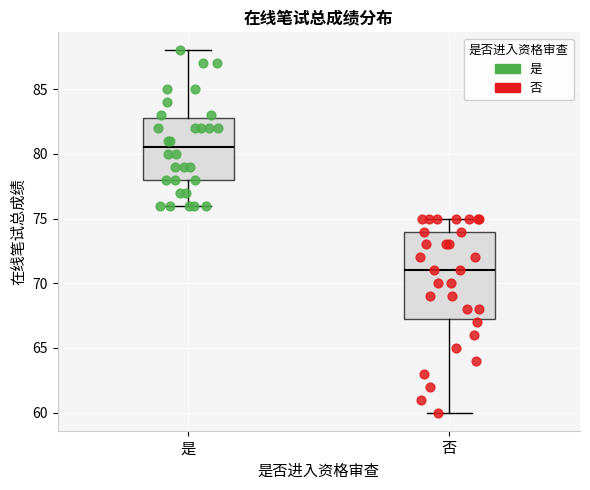

Where is the upper edge of the box for 否 on the y-axis? The values are not printed on the chart, so give them approximately, as read against the axis.

74.0